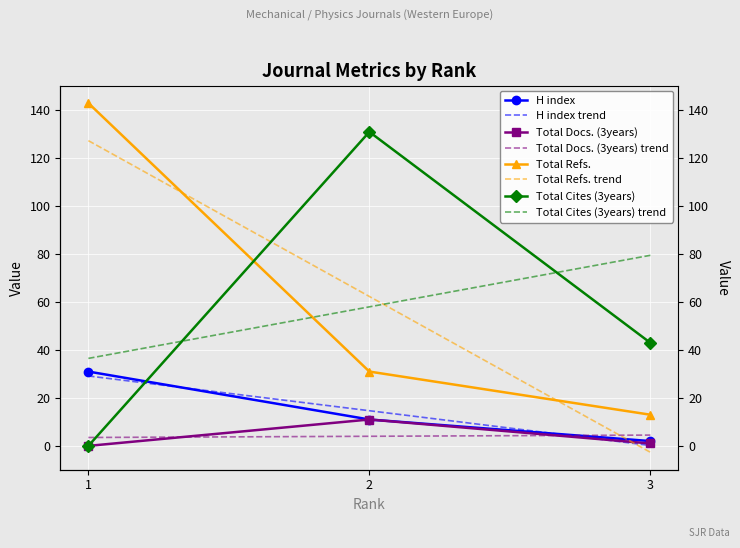

Reading left to right, what are all the values shown in this chart?

H index: 1=31	2=11	3=2
Total Docs. (3years): 1=0	2=11	3=1
Total Refs.: 1=143	2=31	3=13
Total Cites (3years): 1=0	2=131	3=43